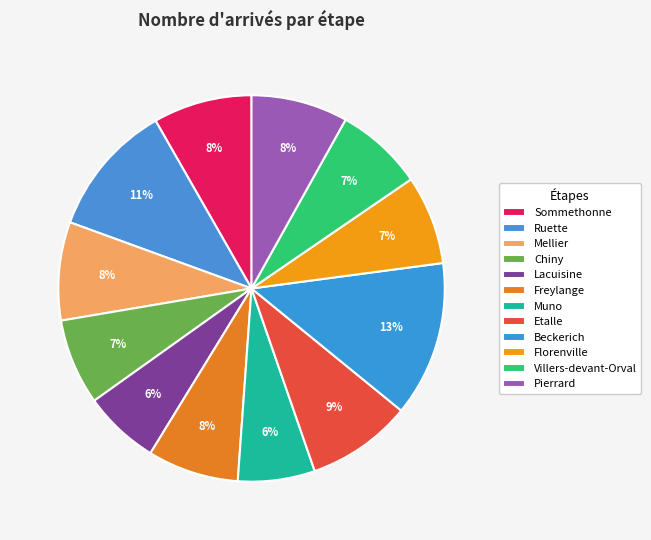

How many segments does this pie chart have?

12